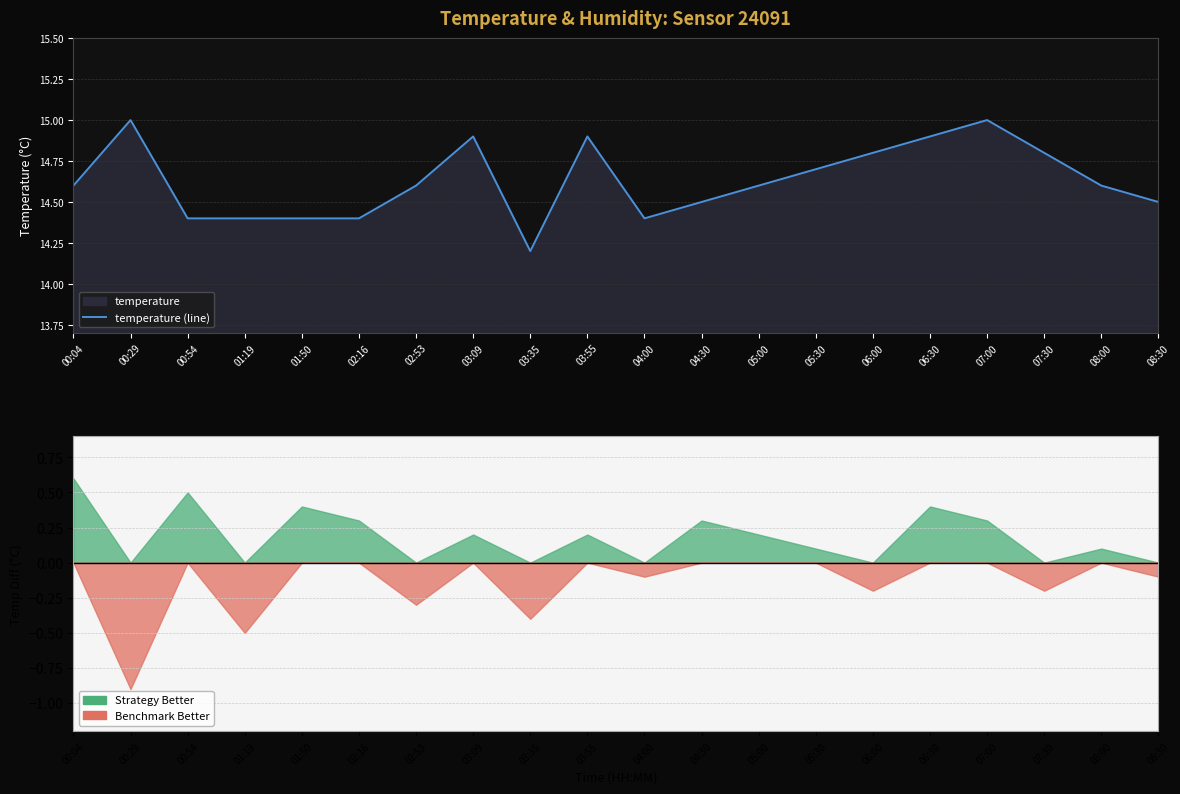

Rank the categories by value from lowest to highest.

03:35, 00:54, 01:19, 01:50, 02:16, 04:00, 04:30, 08:30, 00:04, 02:53, 05:00, 08:00, 05:30, 06:00, 07:30, 03:09, 03:55, 06:30, 00:29, 07:00